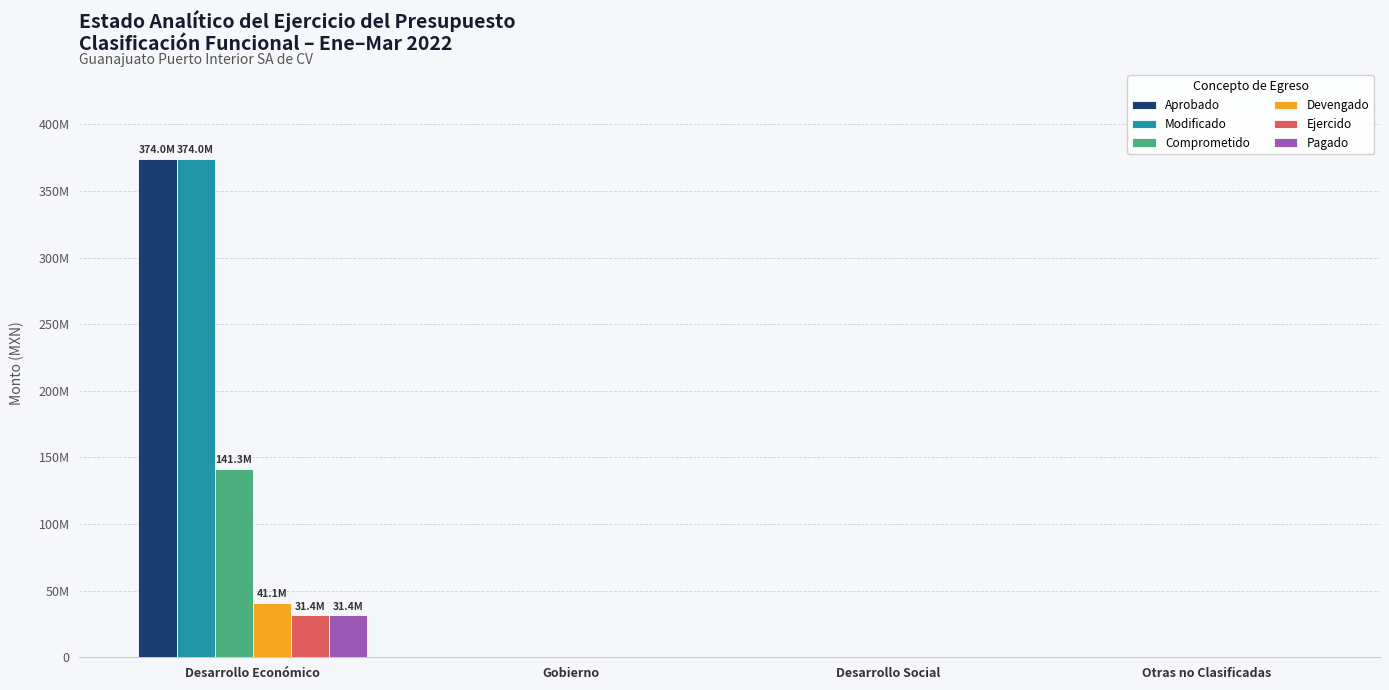

Rank the categories by Aprobado value from lowest to highest.

Gobierno, Desarrollo Social, Otras no Clasificadas, Desarrollo Económico